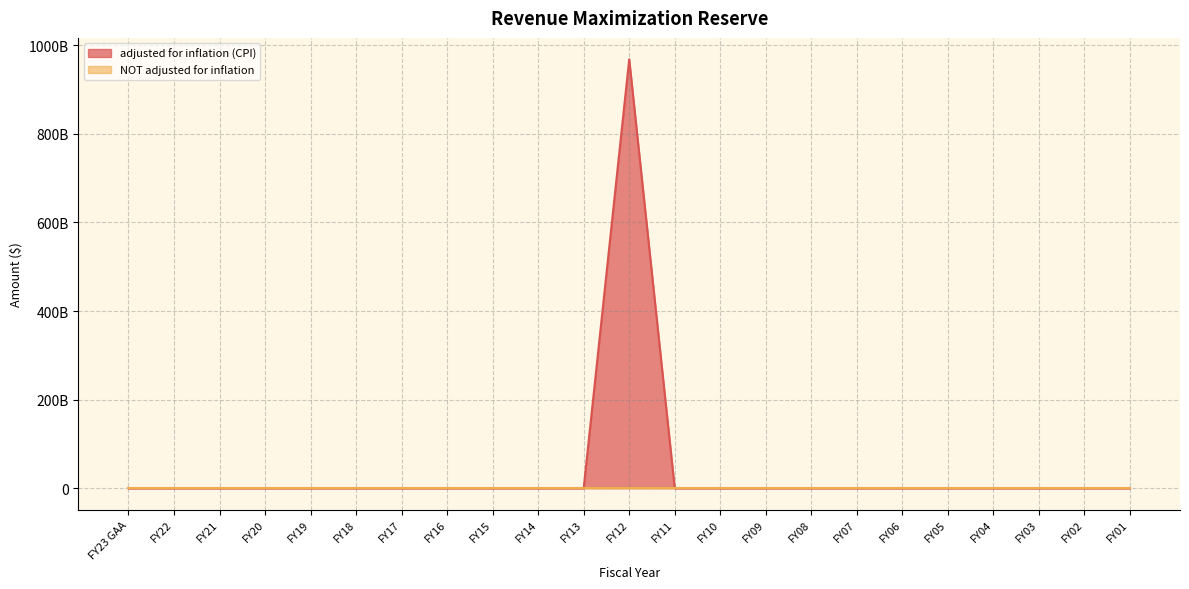

Is it true that the value at FY08 is 0?

True